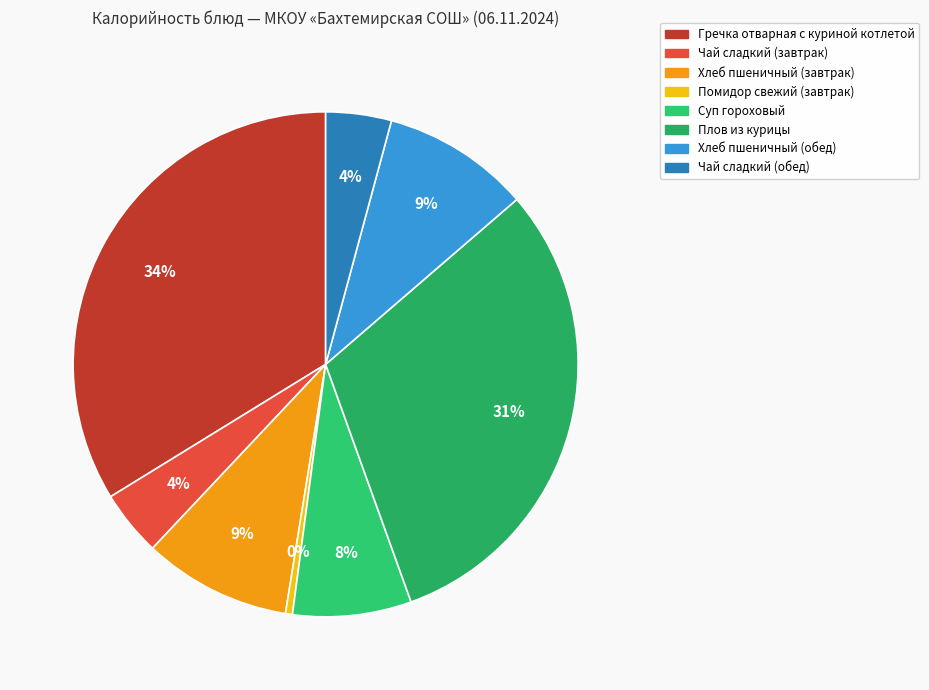

How much of the chart is everything except Суп гороховый?

92.4%